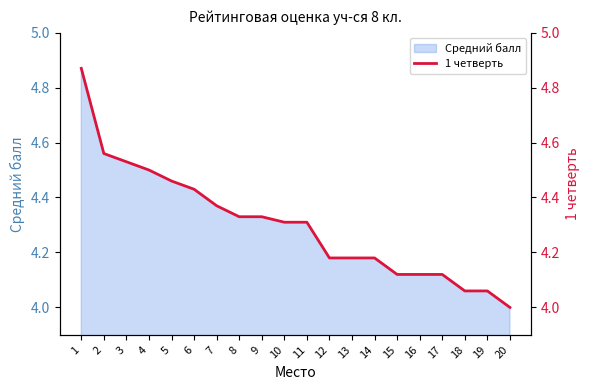

What is the ratio of the value at 7 to the value at 2?

1.0